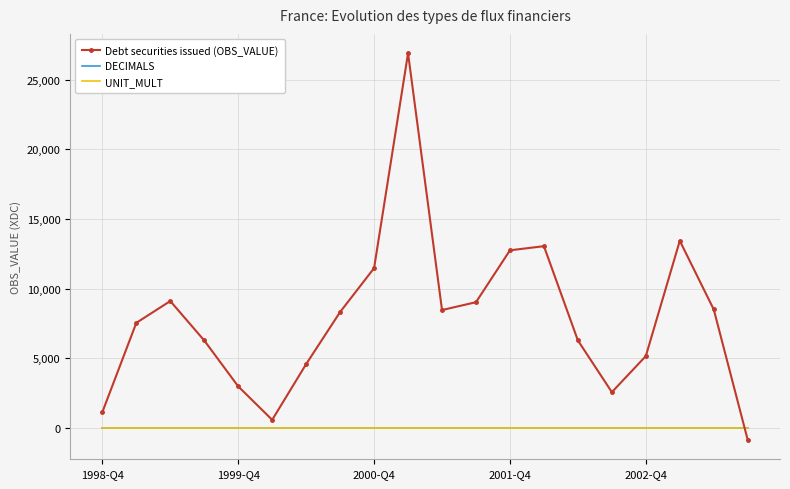

Which series has the largest range (max minus min)?

Debt securities issued (OBS_VALUE)